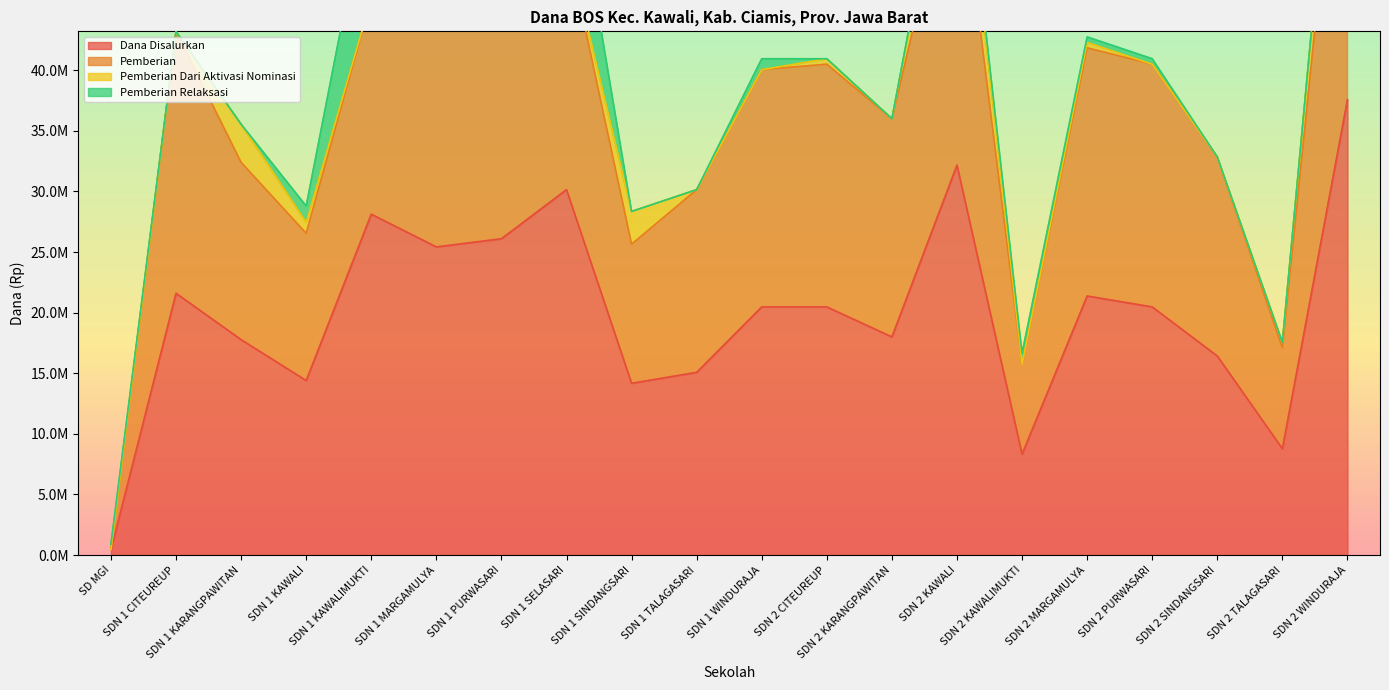

True or false: Pemberian and Dana Disalurkan cross at least once.

False